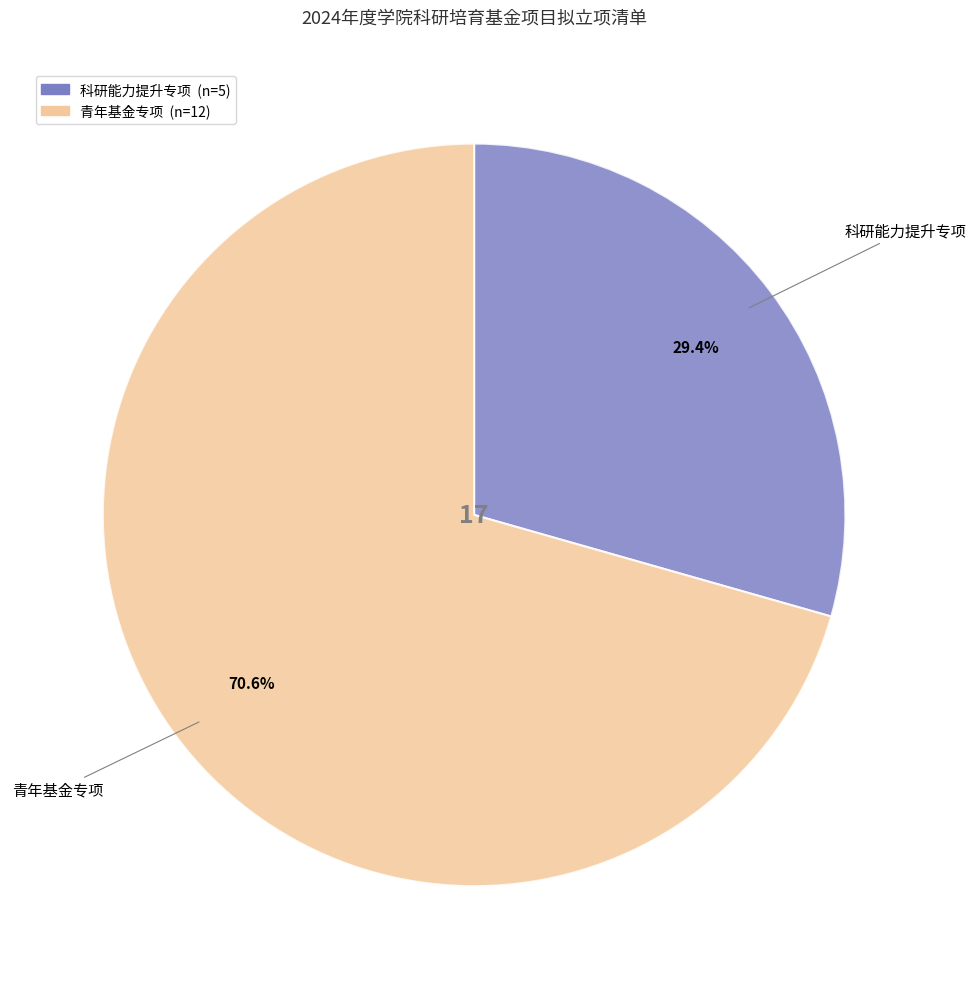

To the nearest percent, what portion does 青年基金专项 represent?

71%